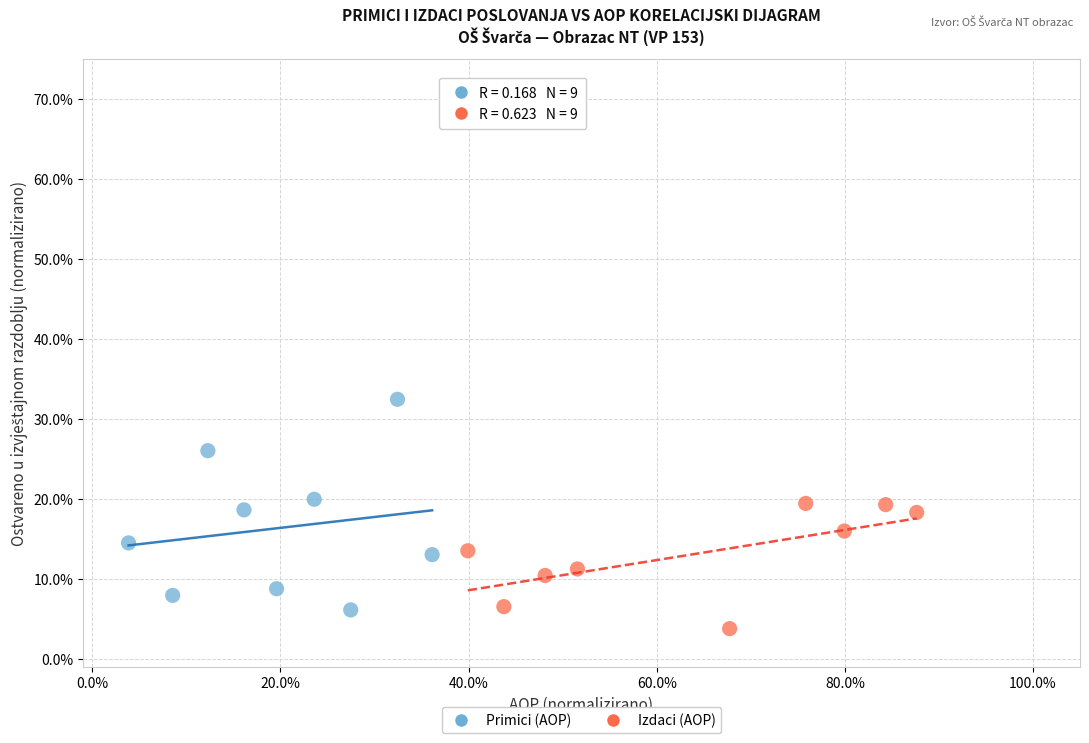

What are all the series names shown in the legend?

Primici (AOP), Izdaci (AOP)